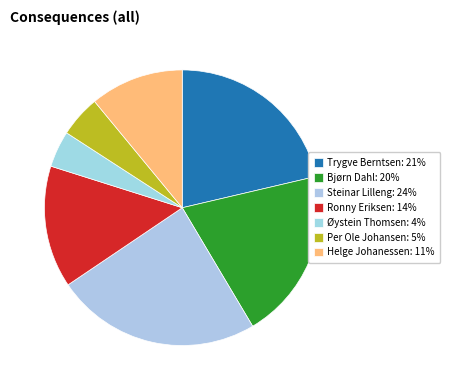

How many slices are in this pie chart?

7